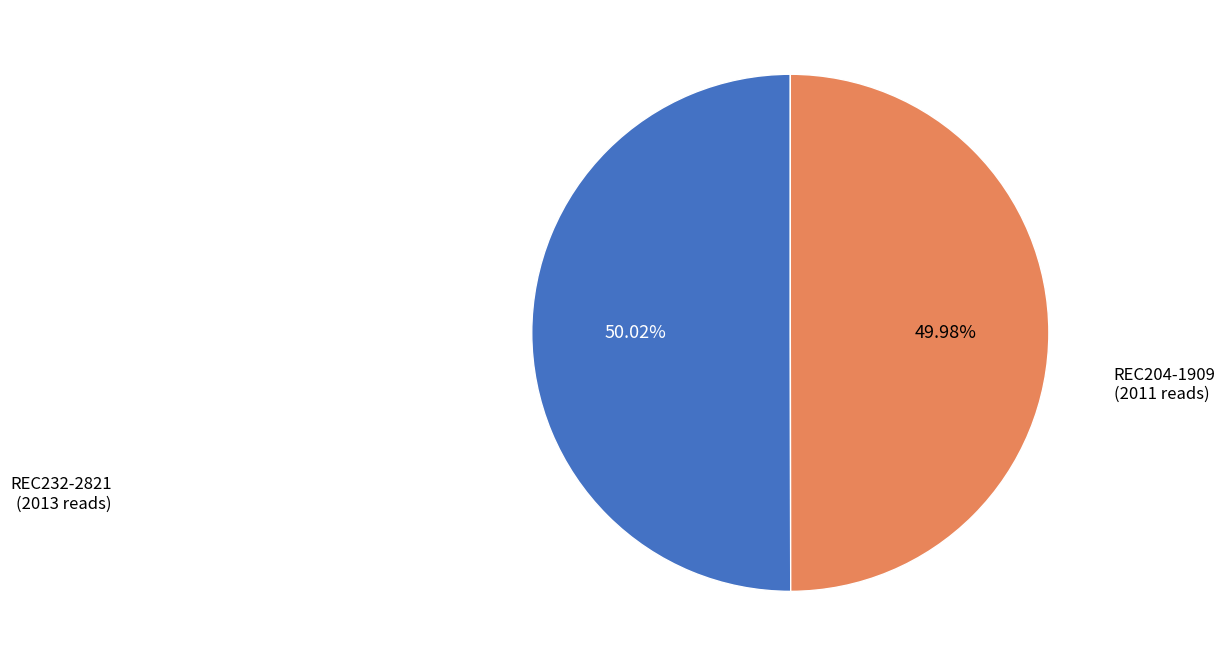

Approximately how many times larger is the value at REC204-1909 (2011 reads) compared to REC232-2821 (2013 reads)?

1.0